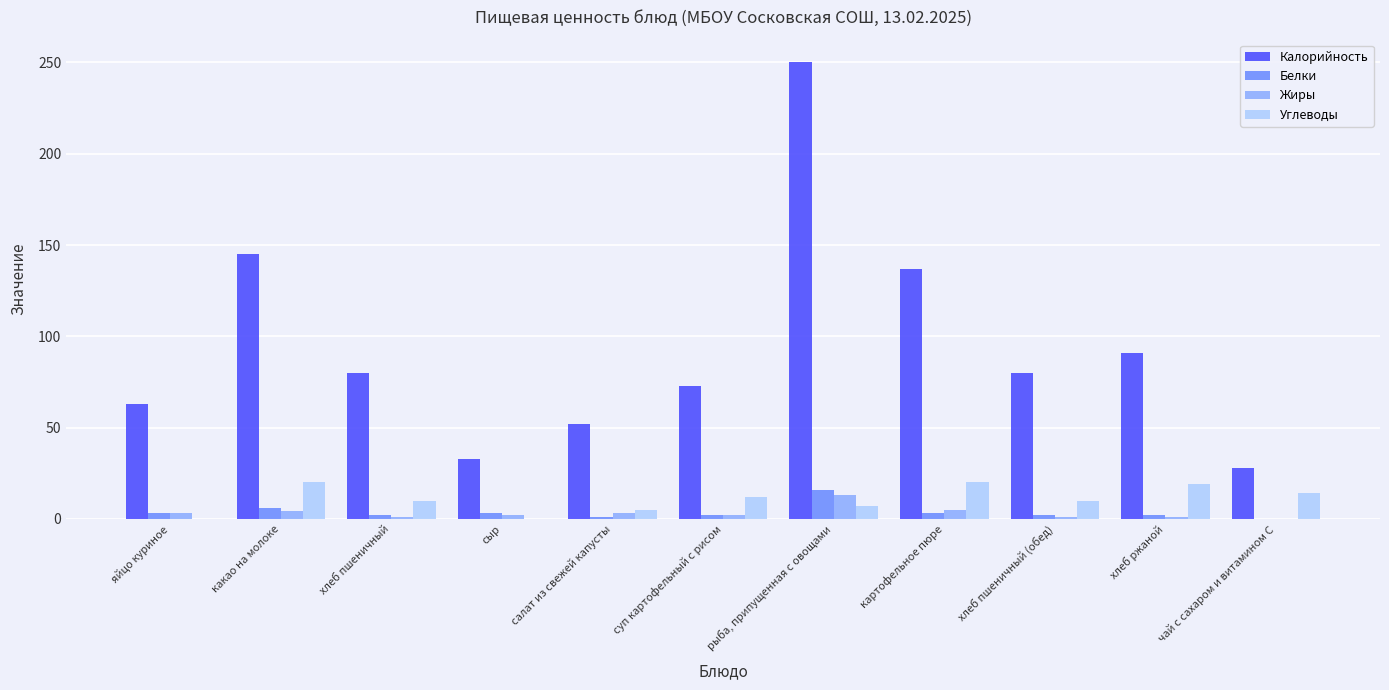

What is the total value across all series at хлеб пшеничный?

93